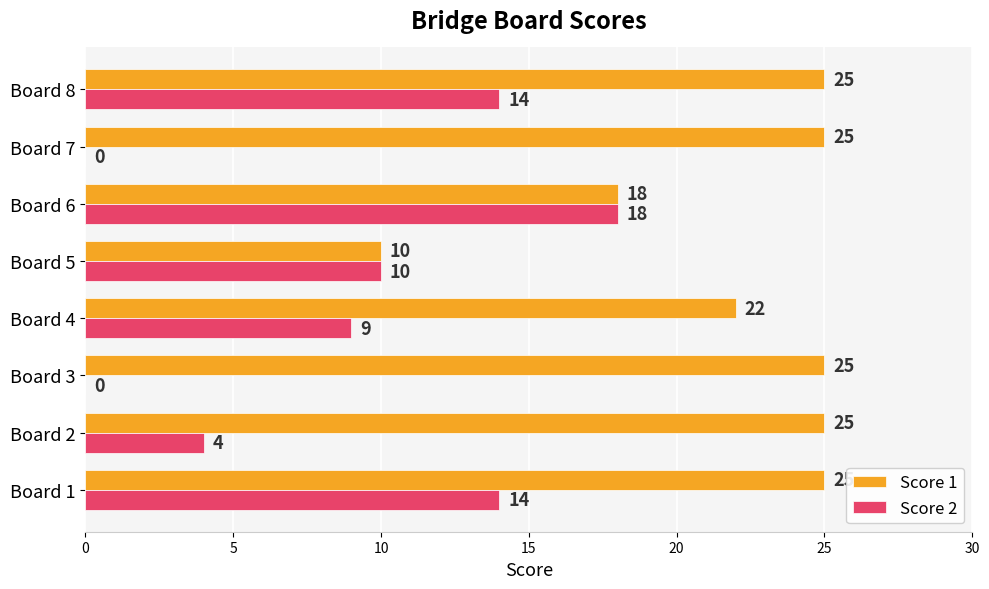

The Score 1 series shows 25 at Board 1. True or false?

True